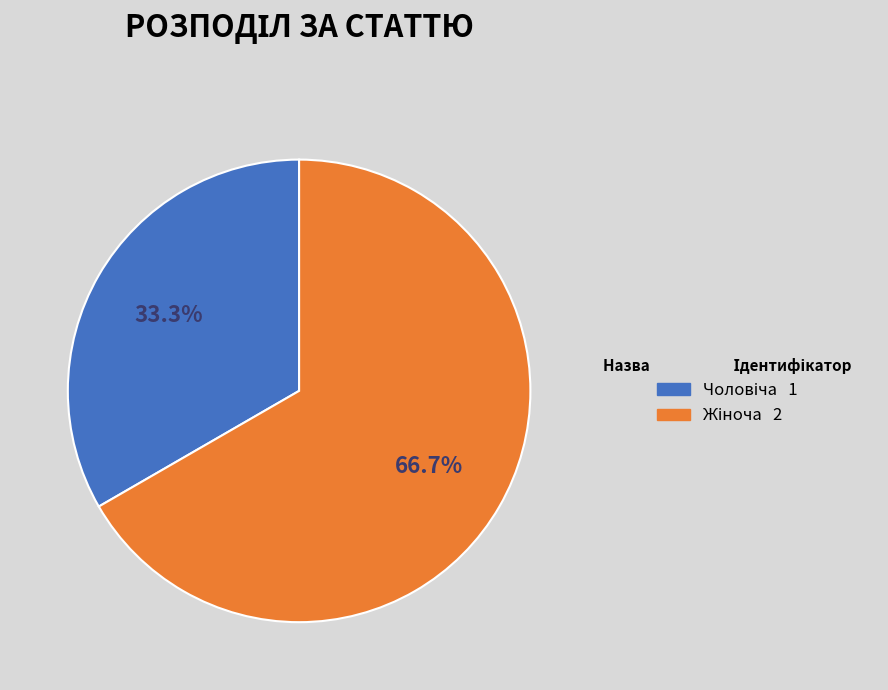

Does any single category account for the majority?

Yes